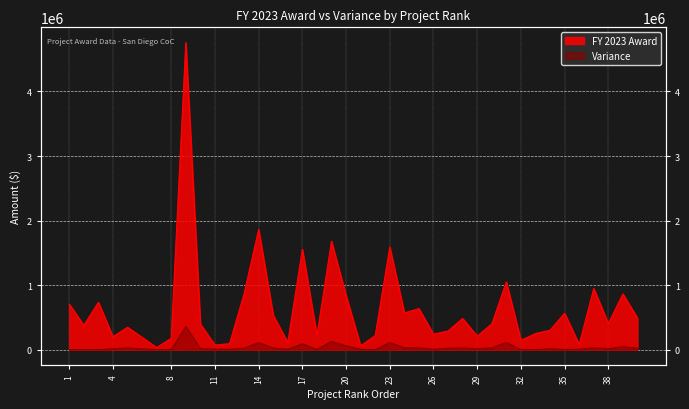

True or false: FY 2023 Award and Variance intersect in this chart.

False